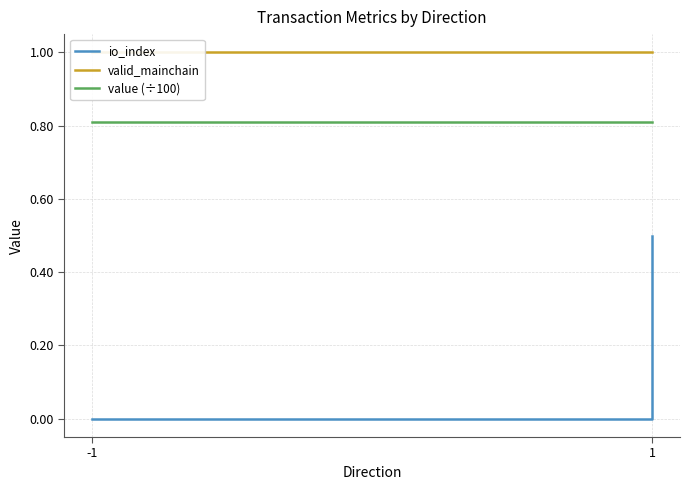

List the labels in order of valid_mainchain value, largest first.

-1, 1